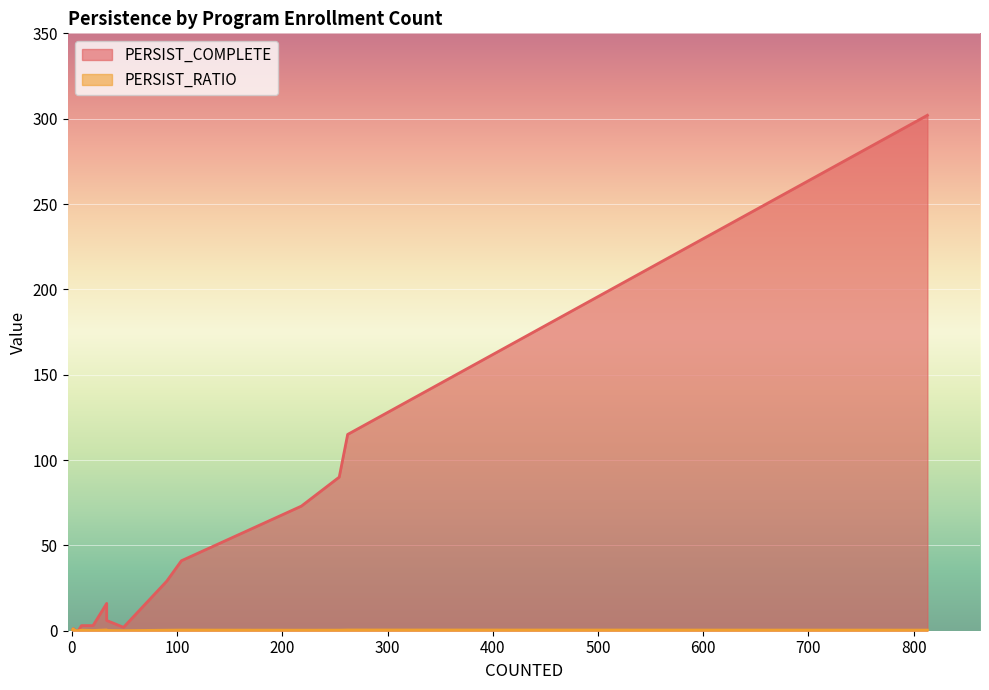

How many data points in PERSIST_COMPLETE are above 3?

8